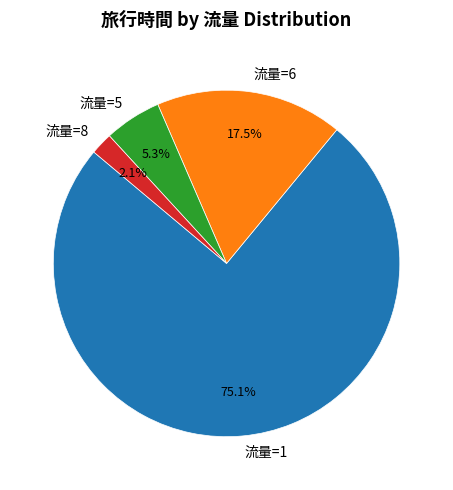

Which slice is the largest?

流量=1